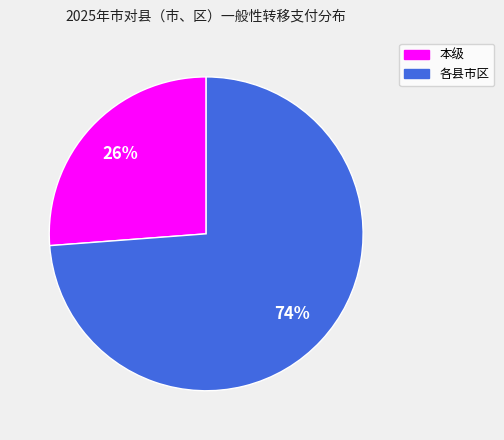

To the nearest percent, what is the average slice percentage?

50%